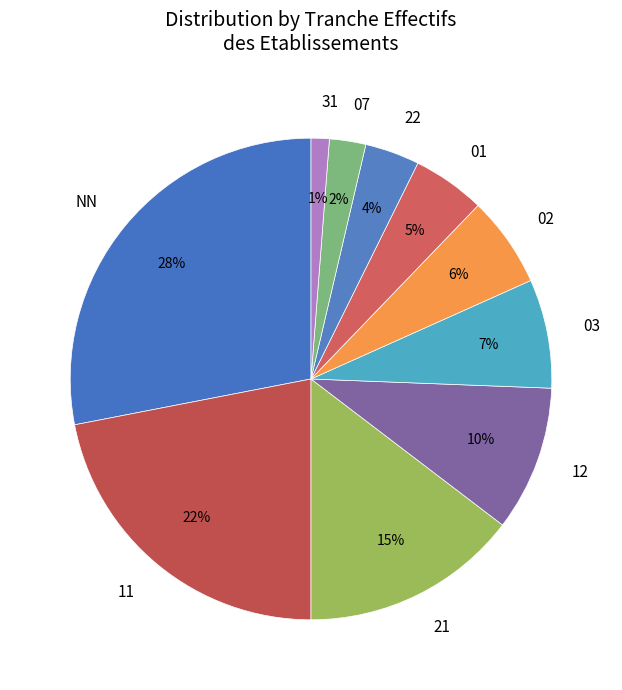

How many slices are in this pie chart?

10